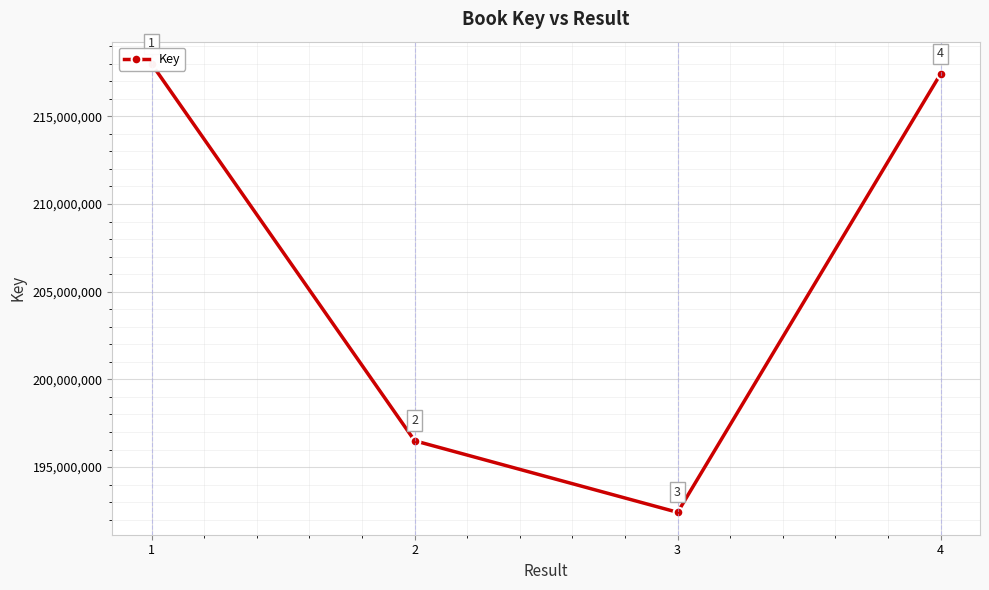

Reading left to right, transcribe all the data shown in this chart.

217975021	196501581	192422533	217412582